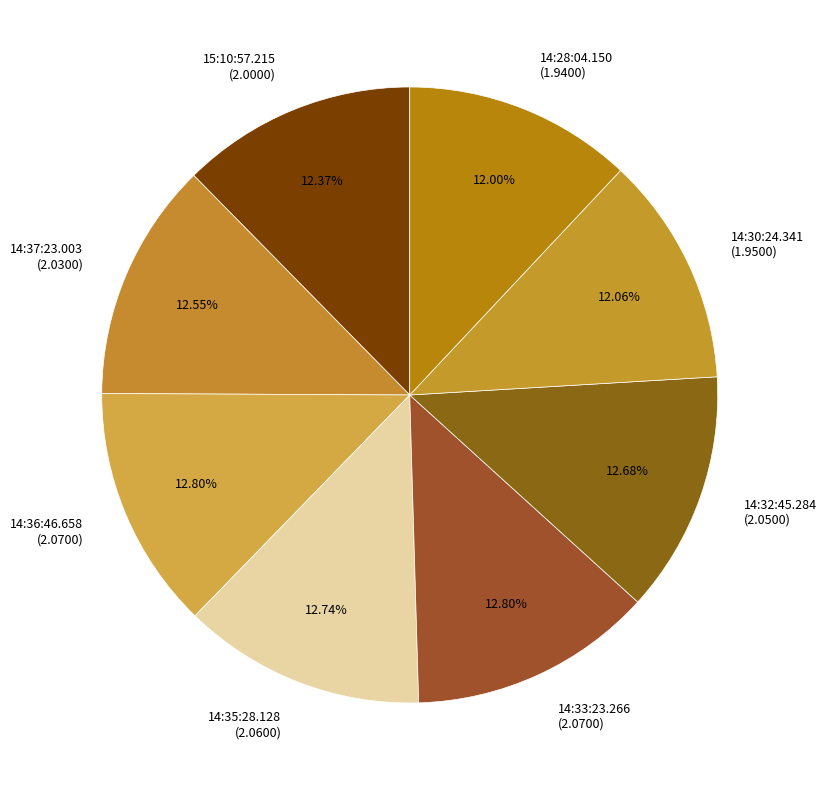

Between 14:33:23.266 (2.0700) and 14:30:24.341 (1.9500), which is larger?

14:33:23.266 (2.0700)